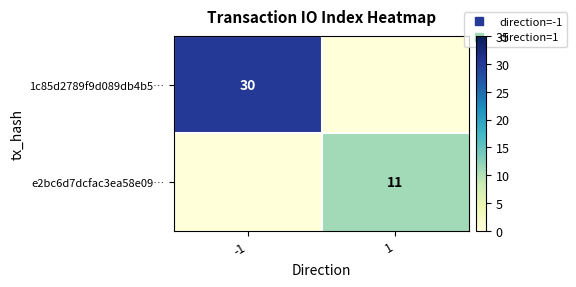

What is the spread (max minus min) of values at -1?

30